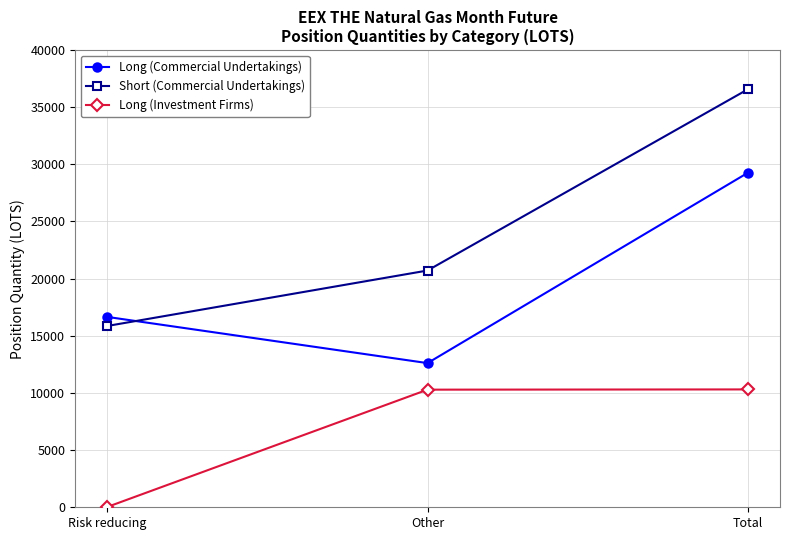

What is the difference between the maximum and minimum values in the Short (Commercial Undertakings) series?

20711